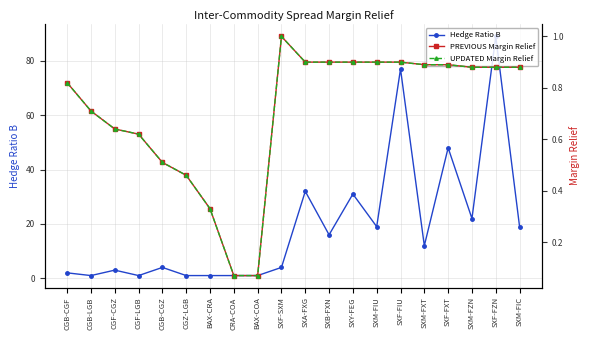

Between CGB-LGB and CRA-COA, which series saw the biggest shift?

PREVIOUS Margin Relief